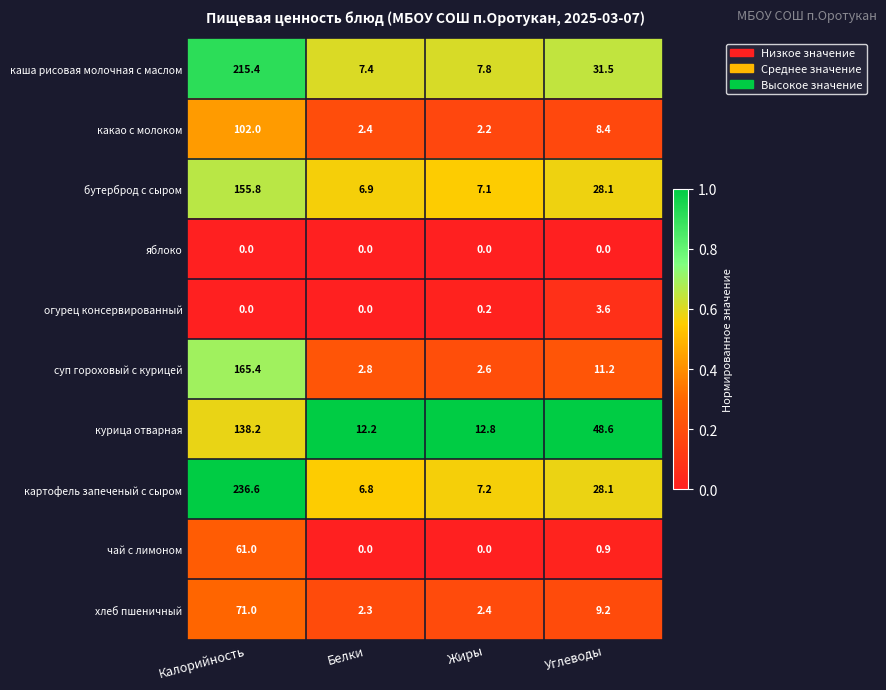

True or false: какао с молоком has a value of 2.4 at Белки.

True